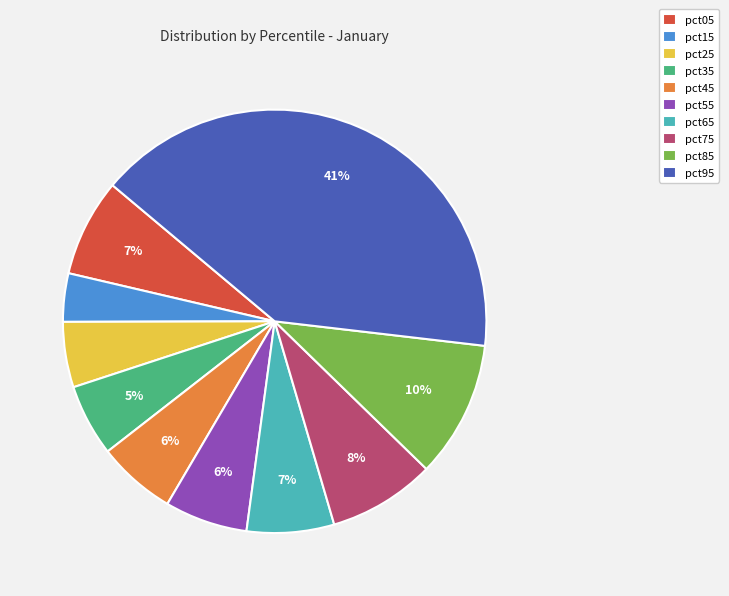

How many slices are in this pie chart?

10